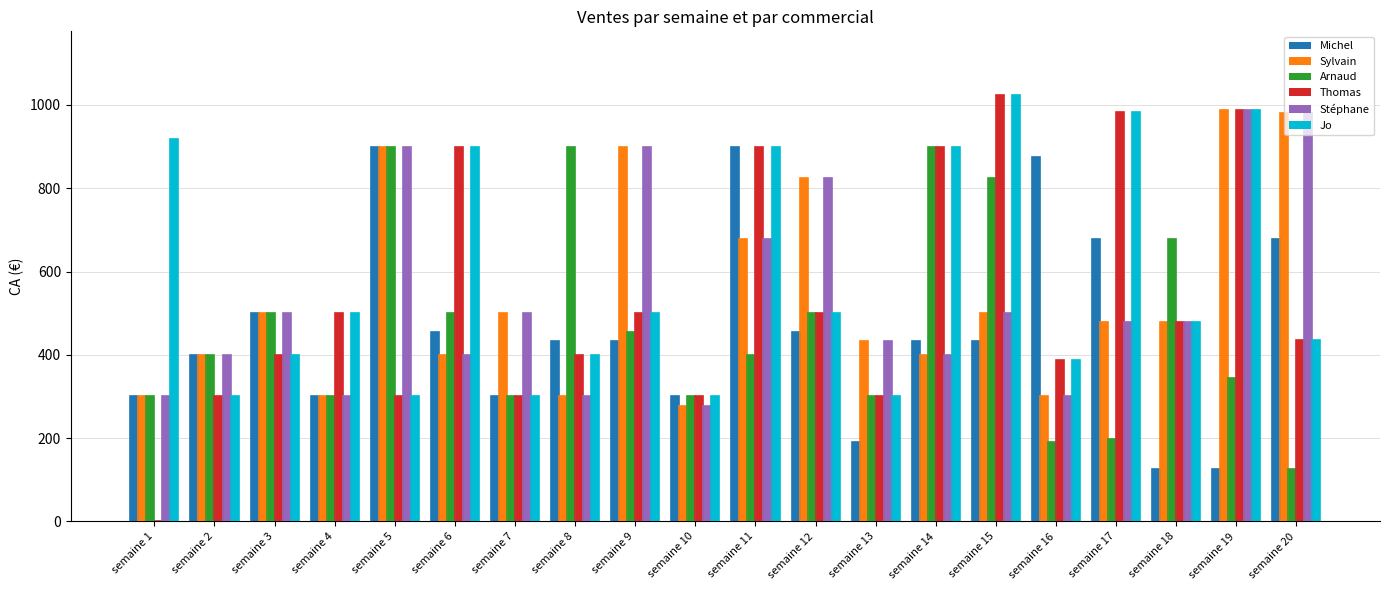

What is the difference between the second highest and minimum values in the Jo series?

687